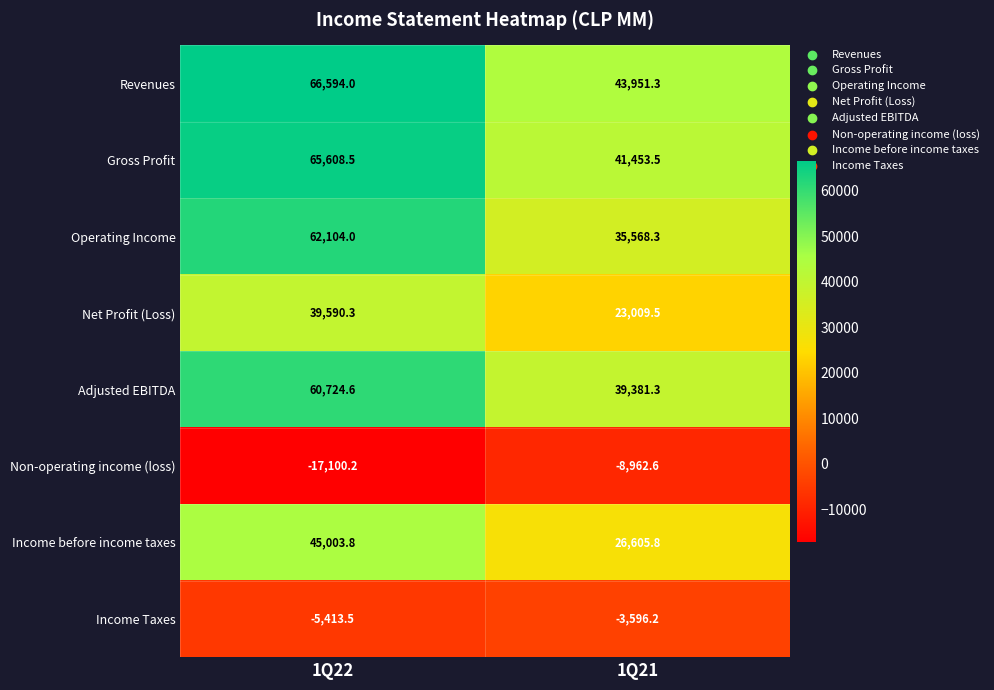

What is the spread (max minus min) of values at 1Q22?

83694.2